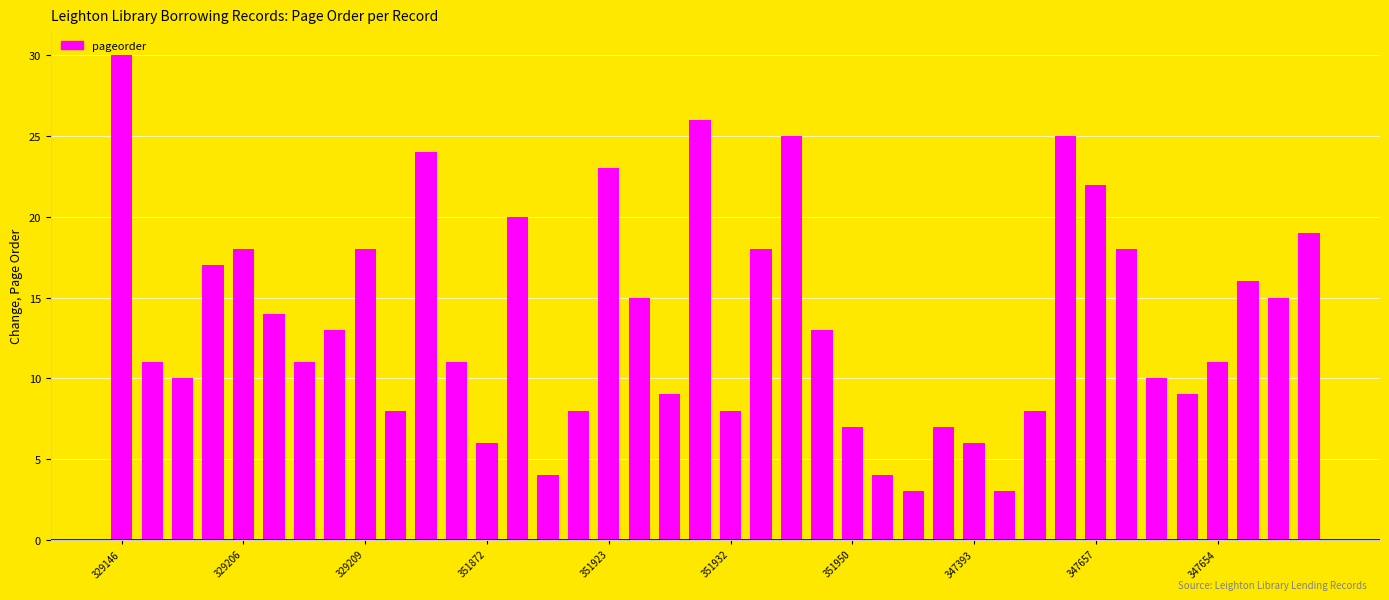

What is the maximum value shown in the chart?

30